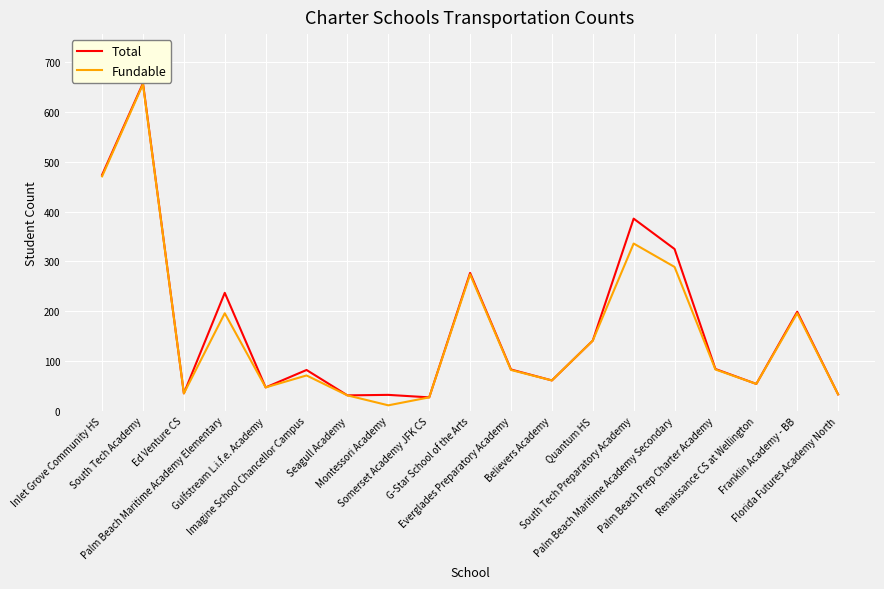

What is the highest value of the Total series?

658